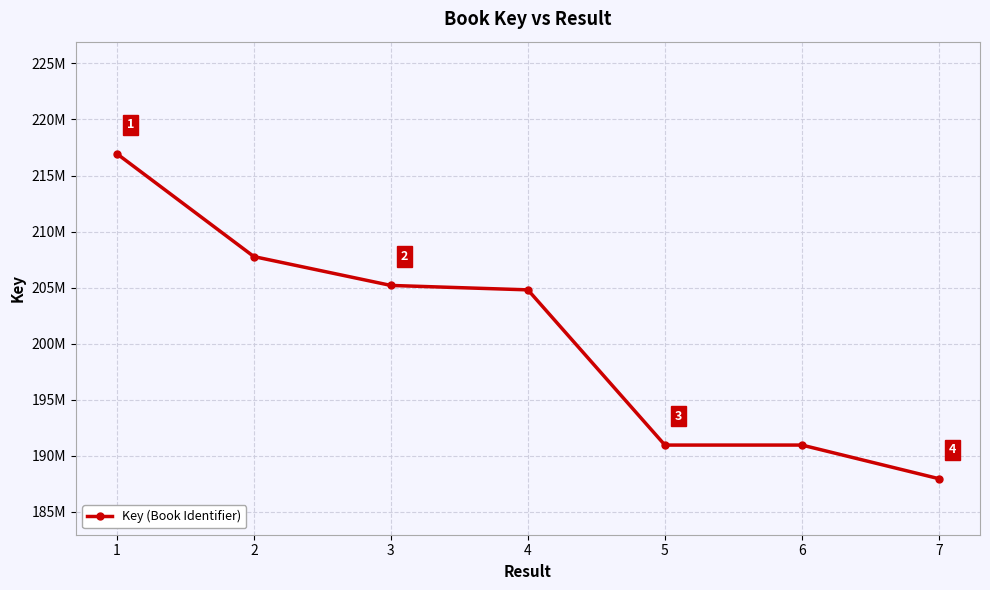

Reading right to left, transcribe all the data shown in this chart.

7=187947882	6=190948317	5=190947324	4=204797612	3=205192411	2=207766767	1=216944371